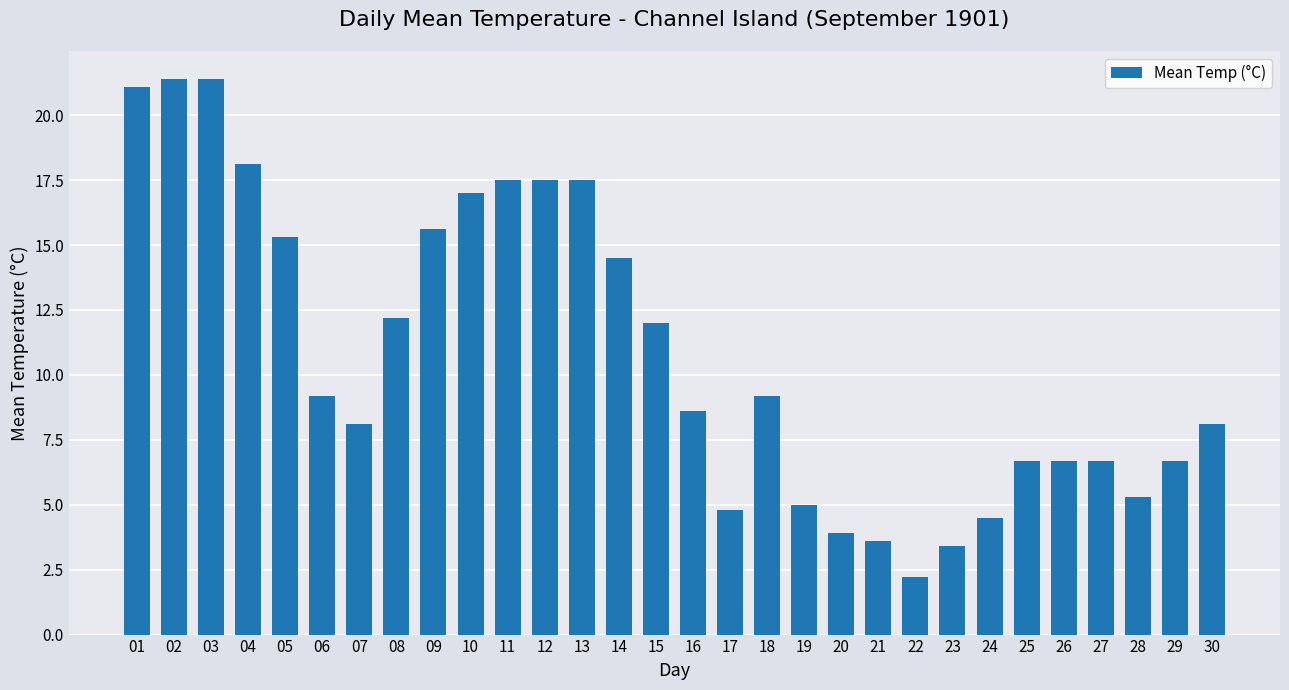

Are the bars horizontal?

No